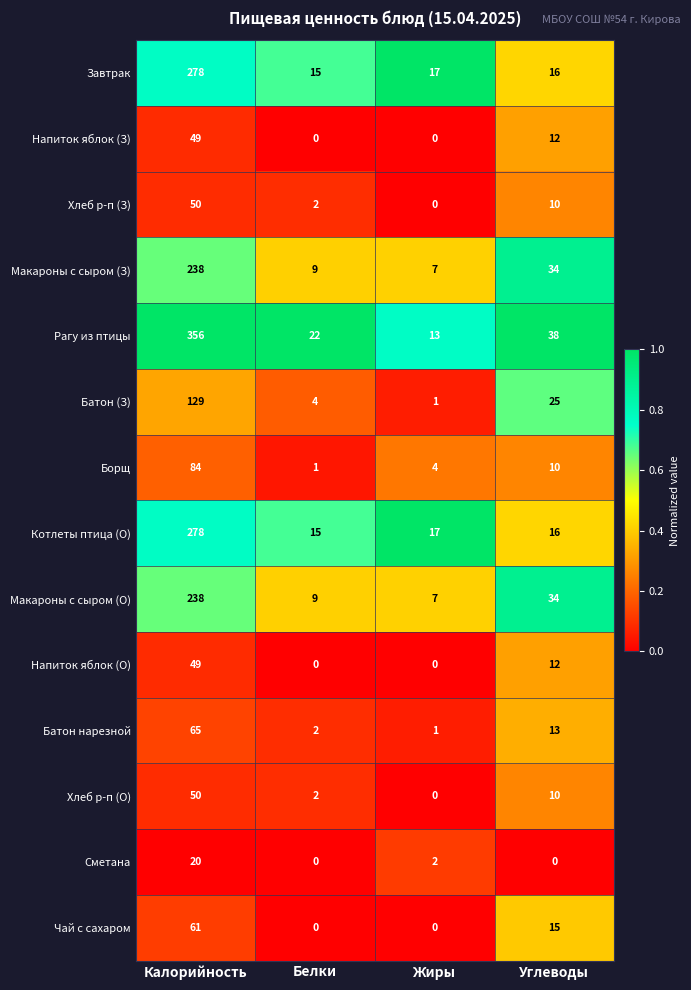

At which category is the sum across all series the highest?

Калорийность